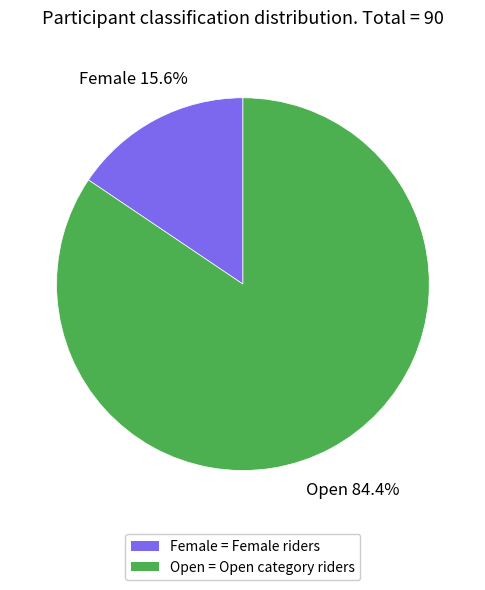

Rank the categories by value from lowest to highest.

Female, Open